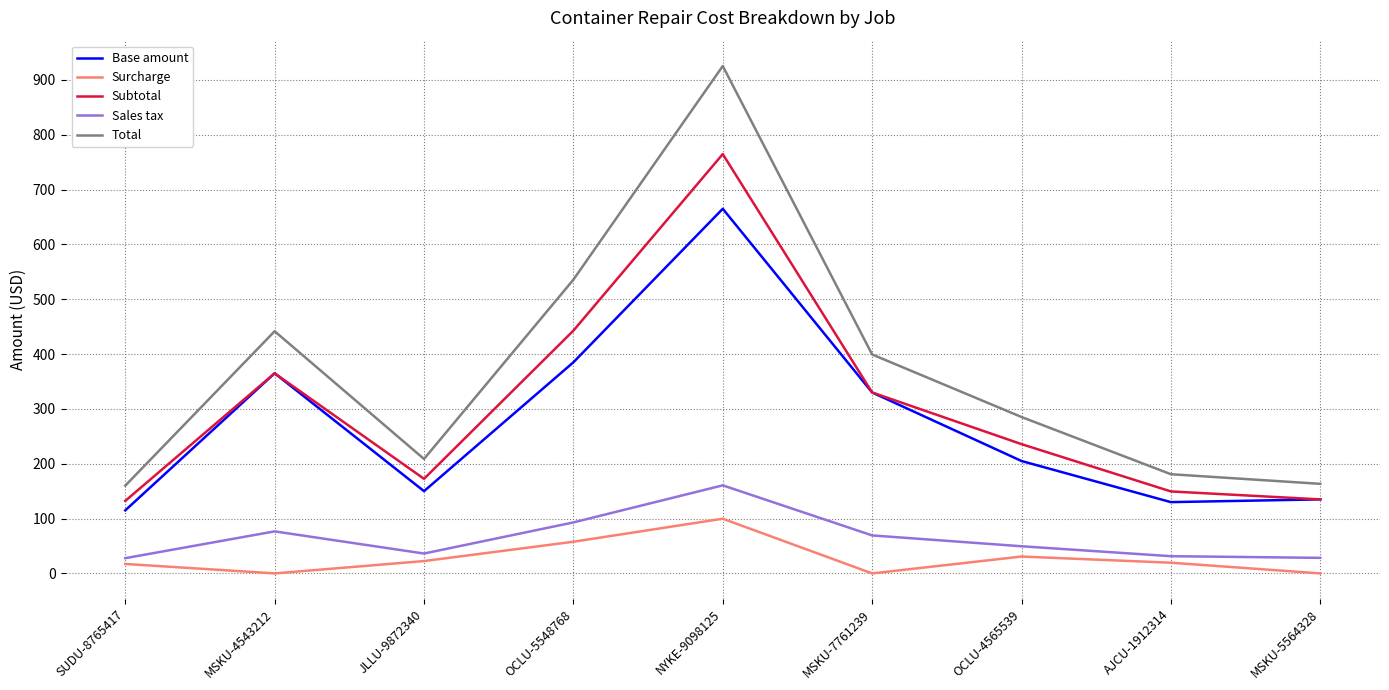

Rank the series at OCLU-4565539 from lowest to highest value.

Surcharge, Sales tax, Base amount, Subtotal, Total